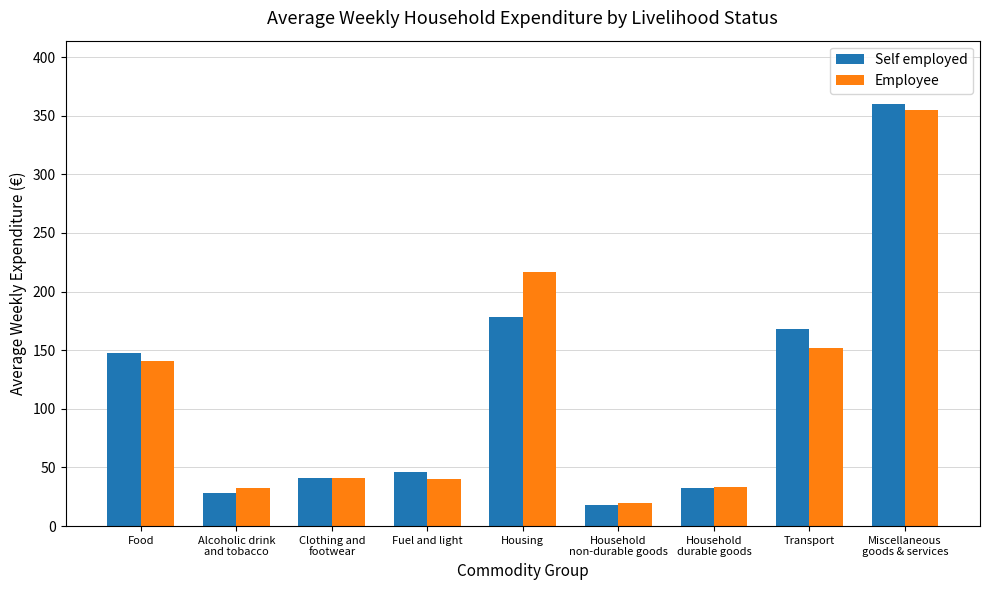

The Employee series shows 20.0 at Household
non-durable goods. True or false?

True